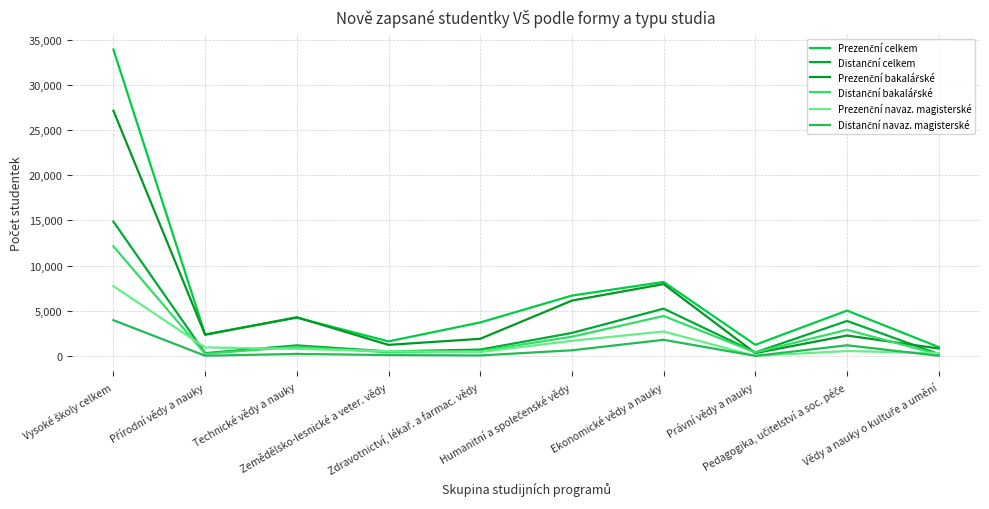

How many times do Prezenční bakalářské and Distanční bakalářské cross each other?

2